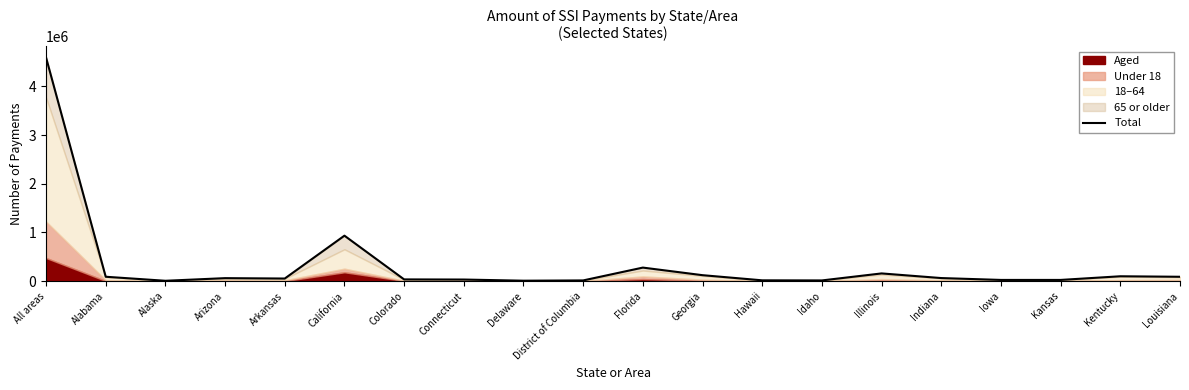

How many lines are shown in the chart?

1